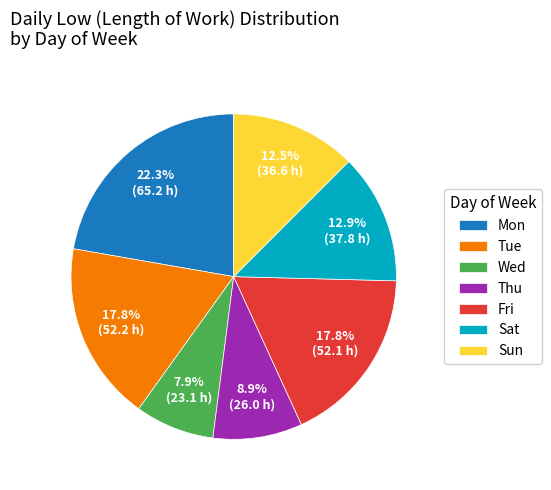

Is there any slice that represents more than half of the pie?

No